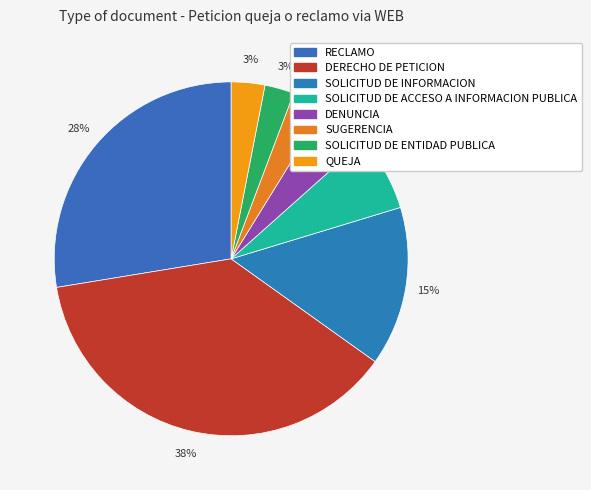

Count the number of slices in the pie.

8